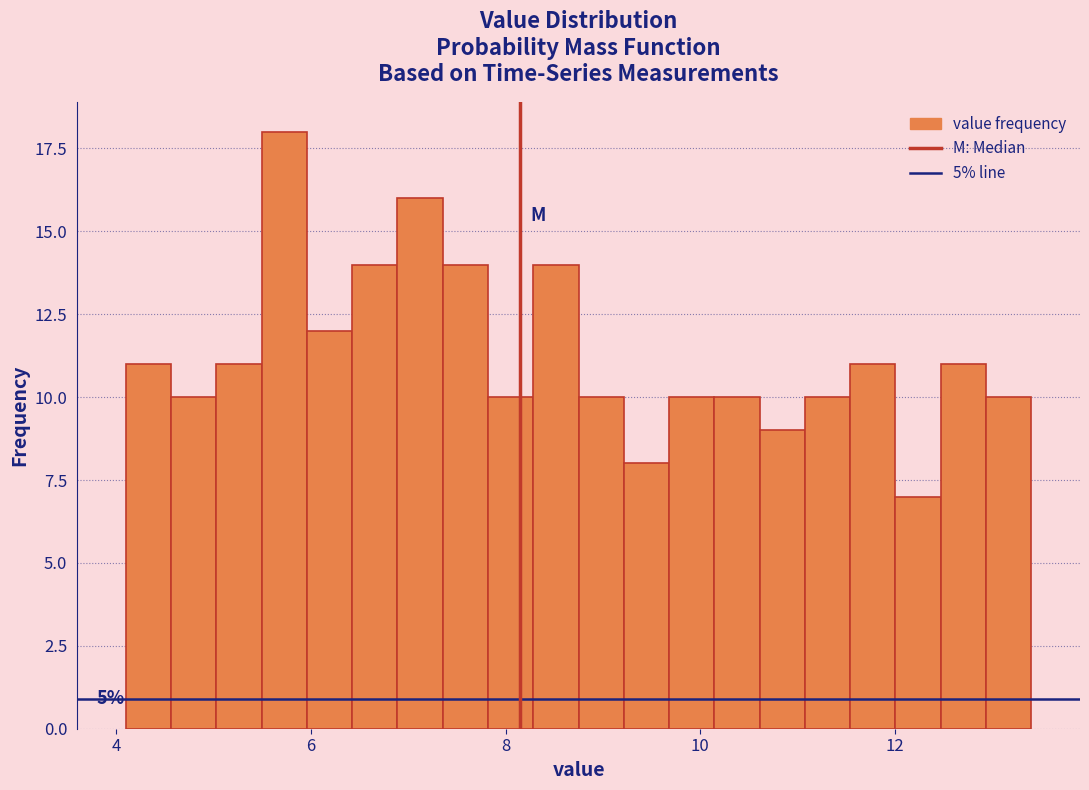

Around what value on the x-axis is the tallest bar? Give the approximate position of its centre, as read against the axis.

5.8